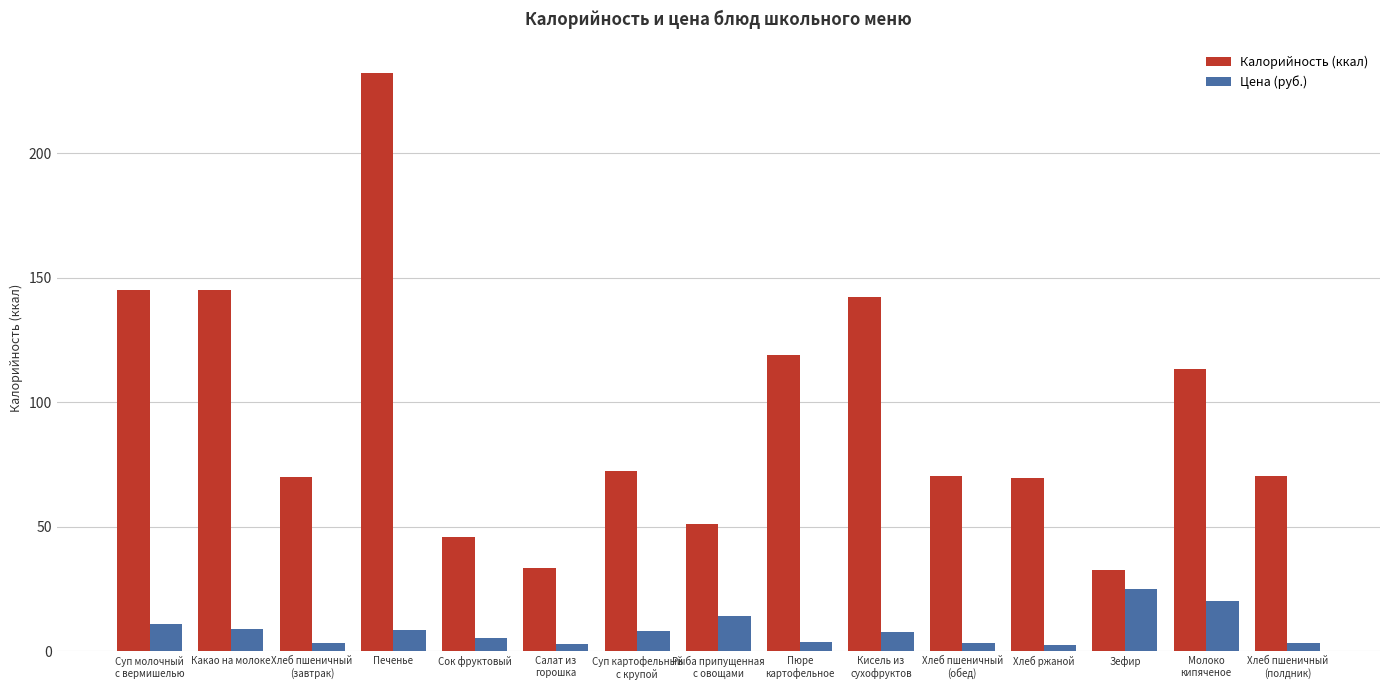

The value of Цена (руб.) at Зефир is 24.9. True or false?

True